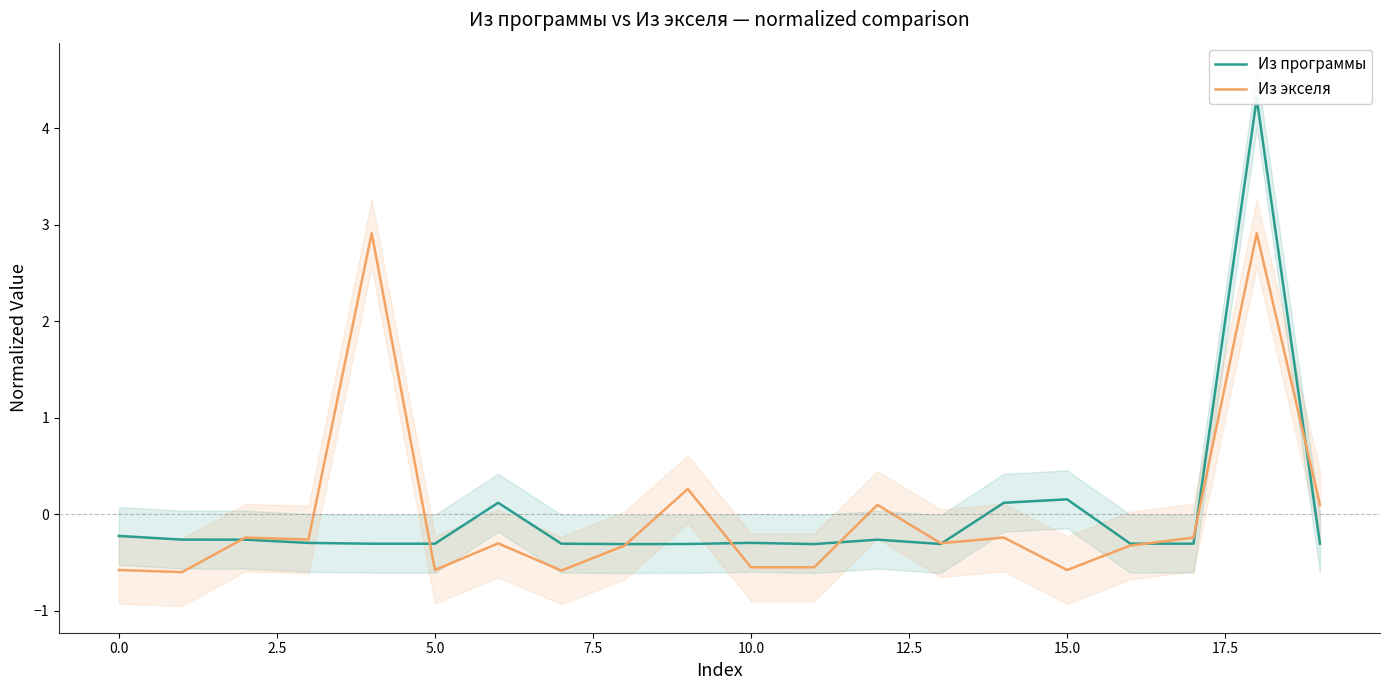

How many values in Из экселя are above zero?

5